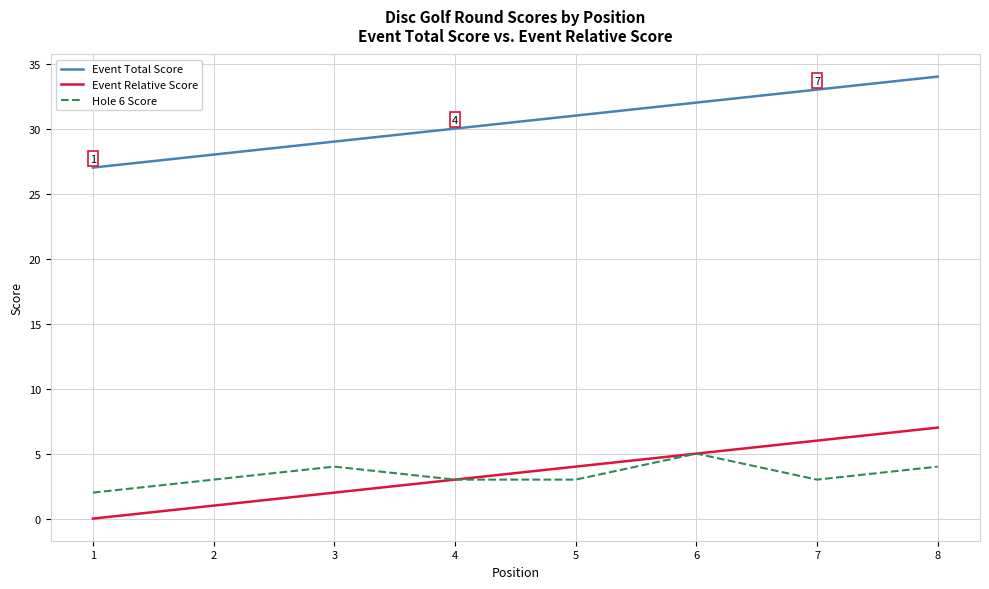

What is the difference between the Hole 6 Score values at 5 and 1?

1